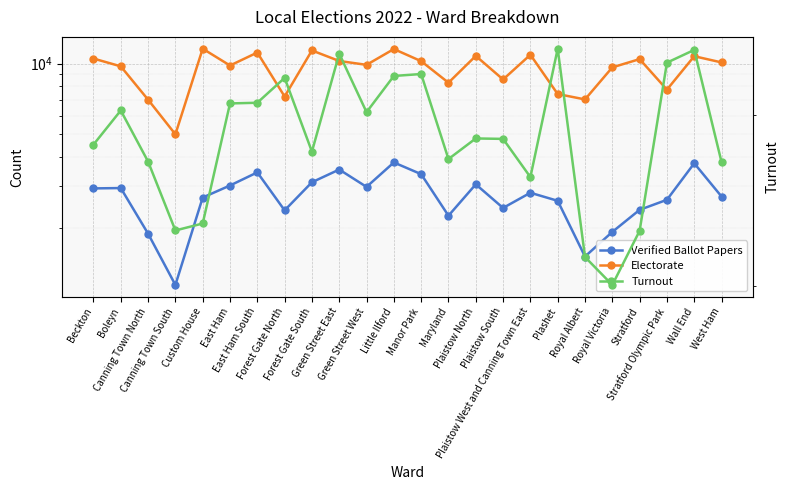

Reading left to right, list all the values displayed in this chart.

Verified Ballot Papers: 2943.0	2953.0	1888.0	1142.0	2691.0	3028.0	3444.0	2373.0	3126.0	3541.0	2987.0	3796.0	3384.0	2252.0	3063.0	2430.0	2820.0	2606.0	1509.0	1921.0	2385.0	2632.0	3765.0	2718.0
Electorate: 10513.0	9740.0	7023.0	5003.0	11579.0	9819.0	11151.0	7246.0	11381.0	10265.0	9883.0	11539.0	10247.0	8296.0	10791.0	8564.0	10911.0	7424.0	7042.0	9642.0	10454.0	7750.0	10756.0	10122.0
Turnout: 0.3	0.3	0.3	0.2	0.2	0.3	0.3	0.3	0.3	0.3	0.3	0.3	0.3	0.3	0.3	0.3	0.3	0.4	0.2	0.2	0.2	0.3	0.3	0.3